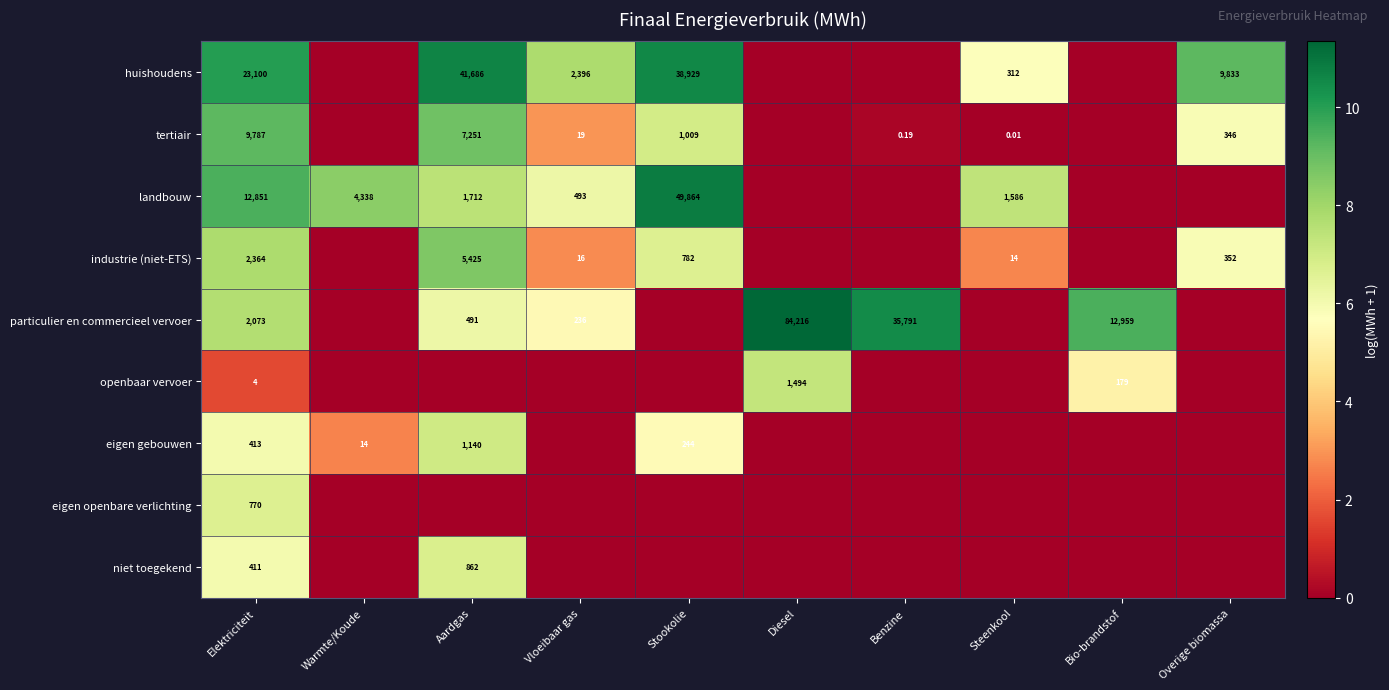

What is the difference between the maximum and minimum values in the eigen gebouwen series?

7.0